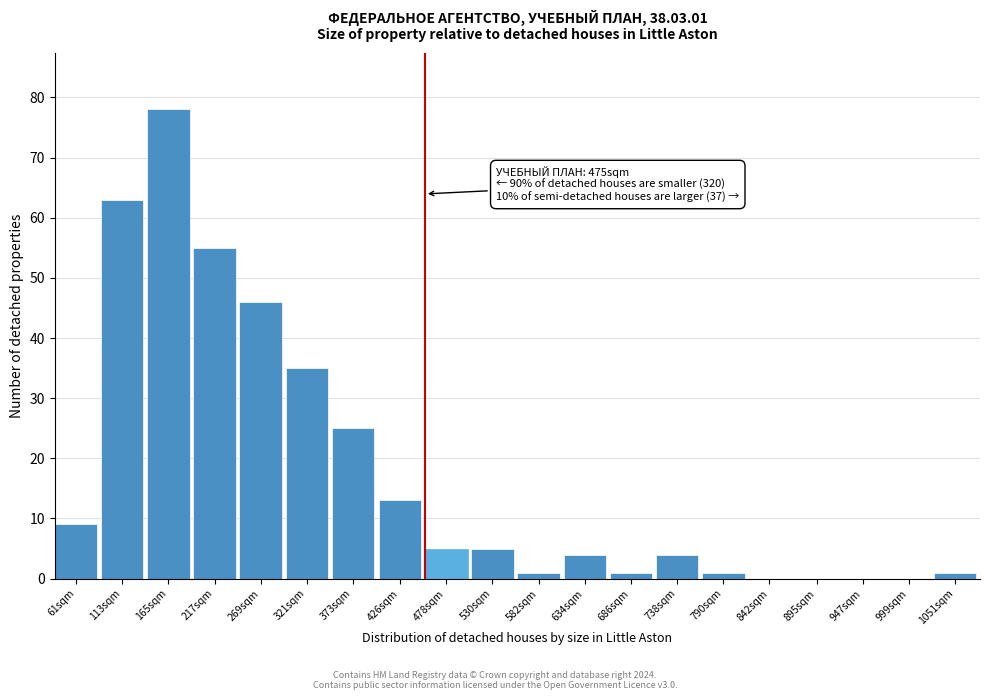

Reading right to left, extract all data points from this chart.

1051sqm=1	999sqm=0	947sqm=0	895sqm=0	842sqm=0	790sqm=1	738sqm=4	686sqm=1	634sqm=4	582sqm=1	530sqm=5	478sqm=5	426sqm=13	373sqm=25	321sqm=35	269sqm=46	217sqm=55	165sqm=78	113sqm=63	61sqm=9